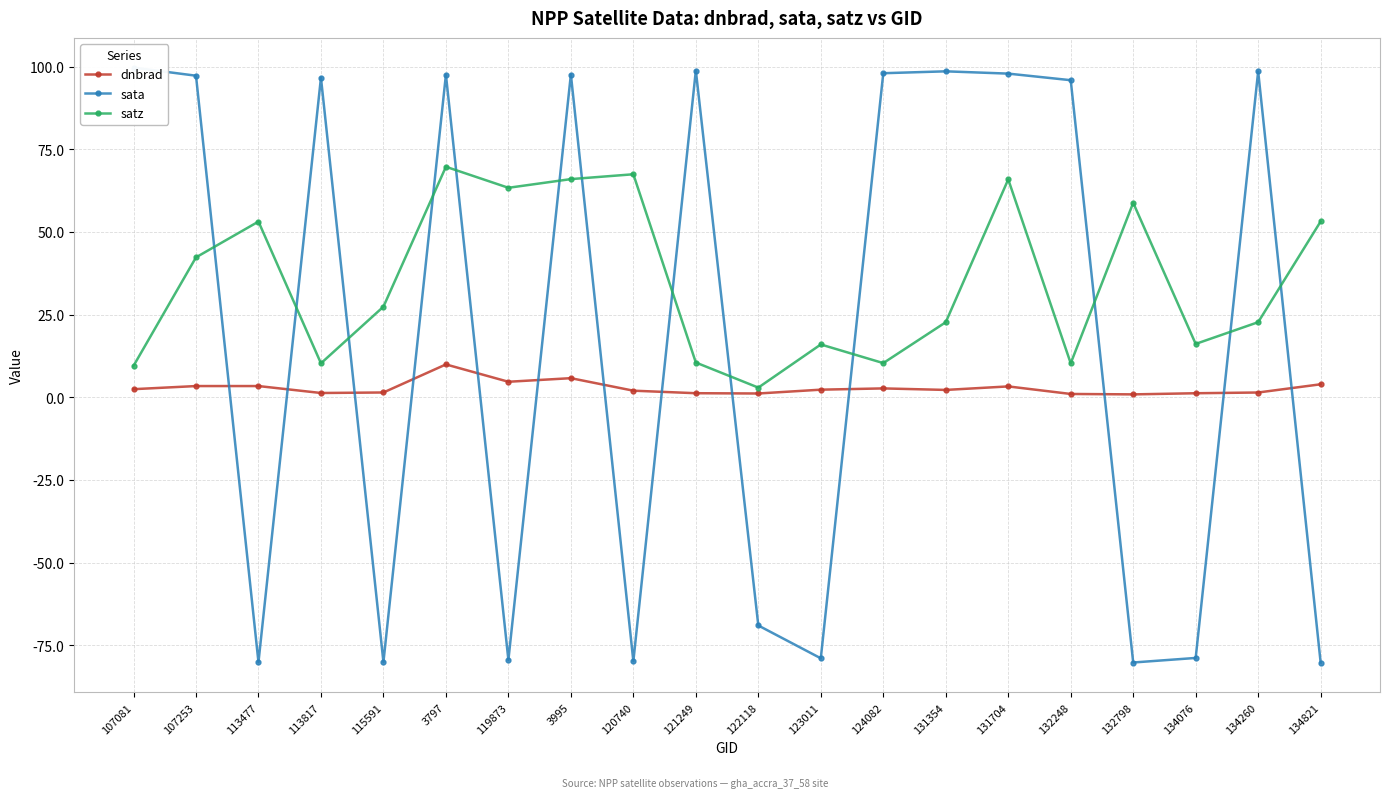

What is the value of the dnbrad point at the 19th from the left?

1.5